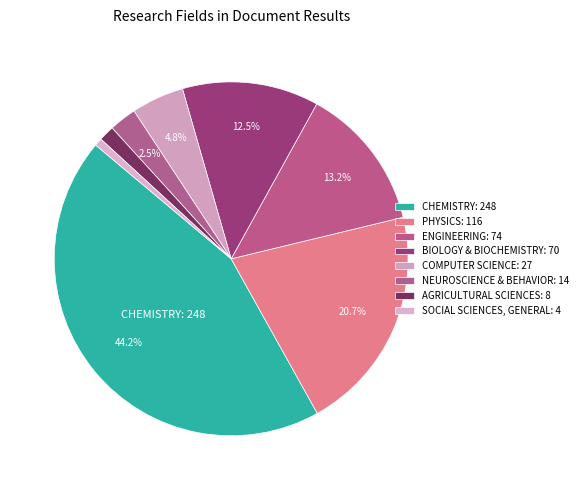

What is the largest slice in the pie chart?

CHEMISTRY